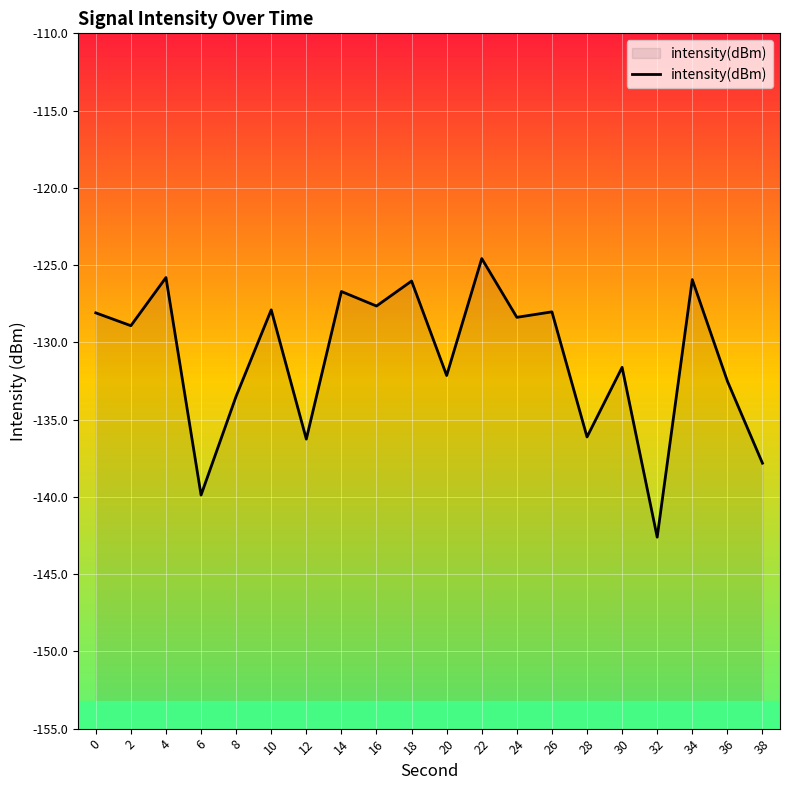

List the labels in order of value, smallest first.

32, 6, 38, 12, 28, 8, 36, 20, 30, 2, 24, 0, 26, 10, 16, 14, 18, 34, 4, 22